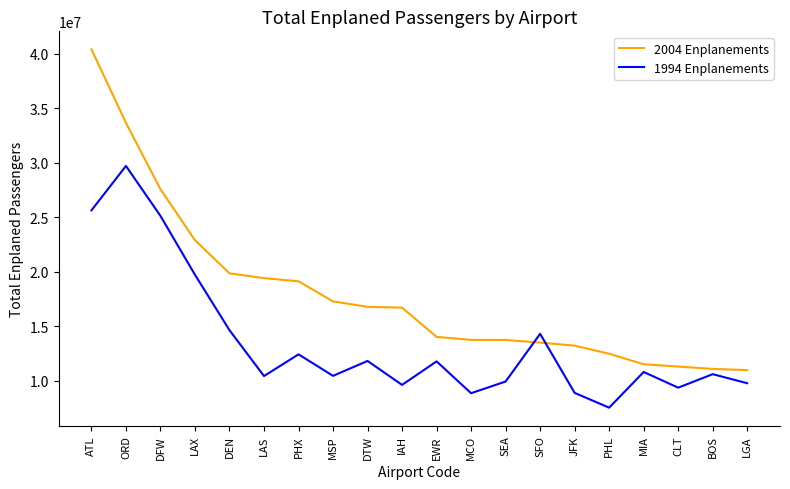

How many intersections are there between 1994 Enplanements and 2004 Enplanements?

2